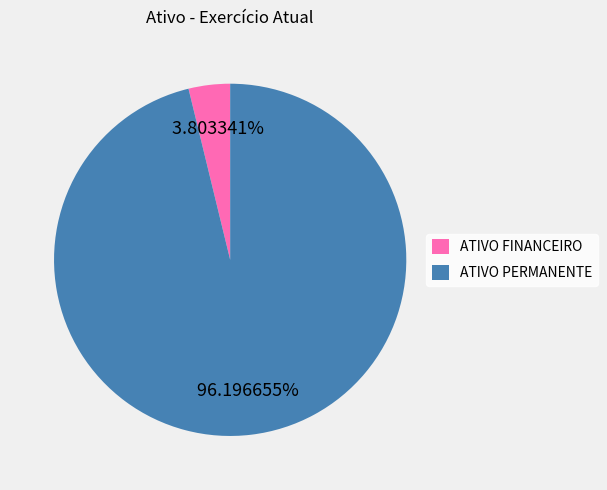

To the nearest percent, what percentage of the pie is ATIVO PERMANENTE?

96%